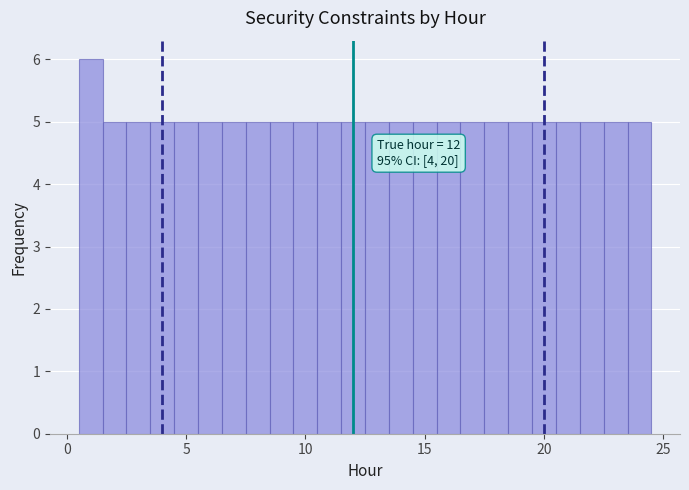

Read against the x-axis, roughly where is the centre of the tallest bar?

1.0